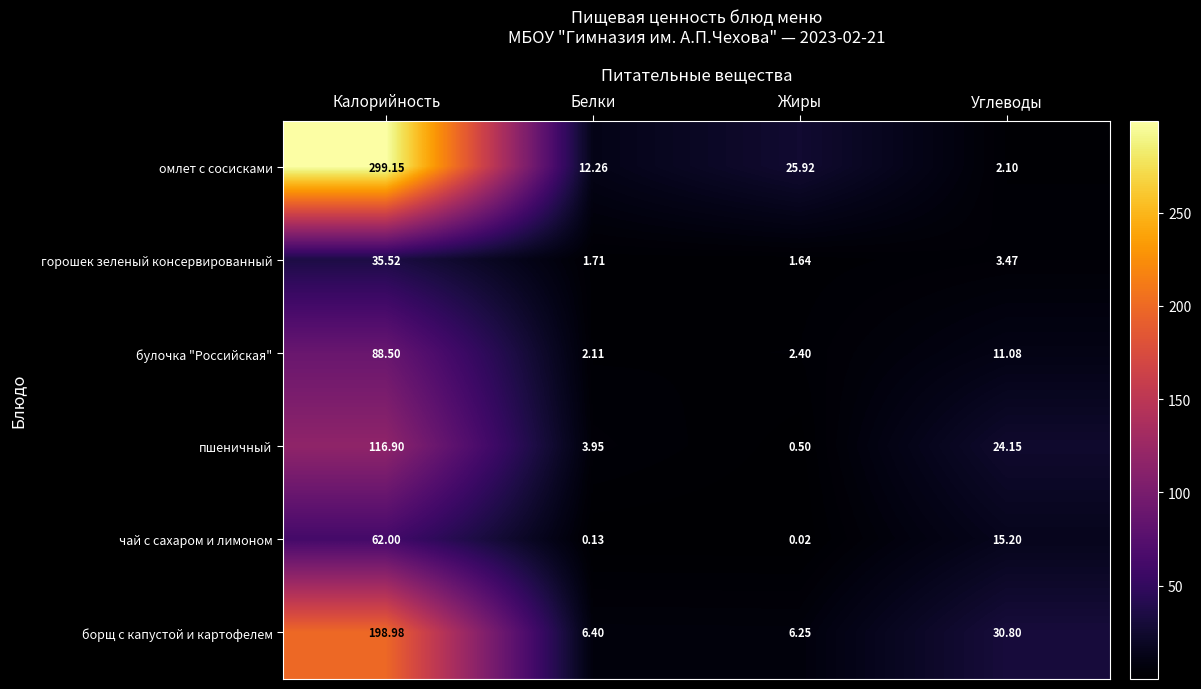

At Углеводы, list the series in order from smallest to largest.

омлет с сосисками, горошек зеленый консервированный, булочка "Российская", чай с сахаром и лимоном, пшеничный, борщ с капустой и картофелем